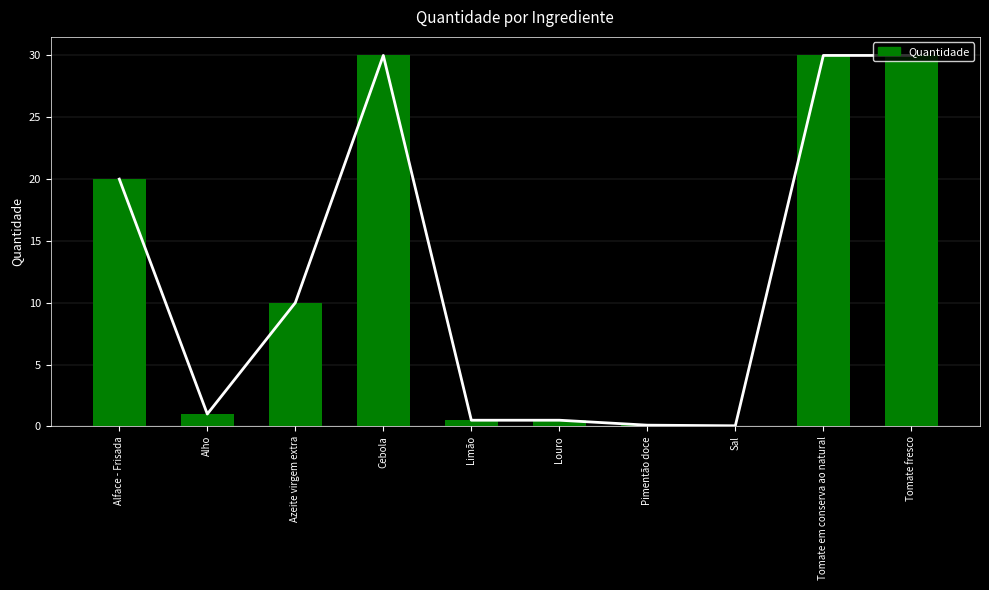

What is the average value?

12.2